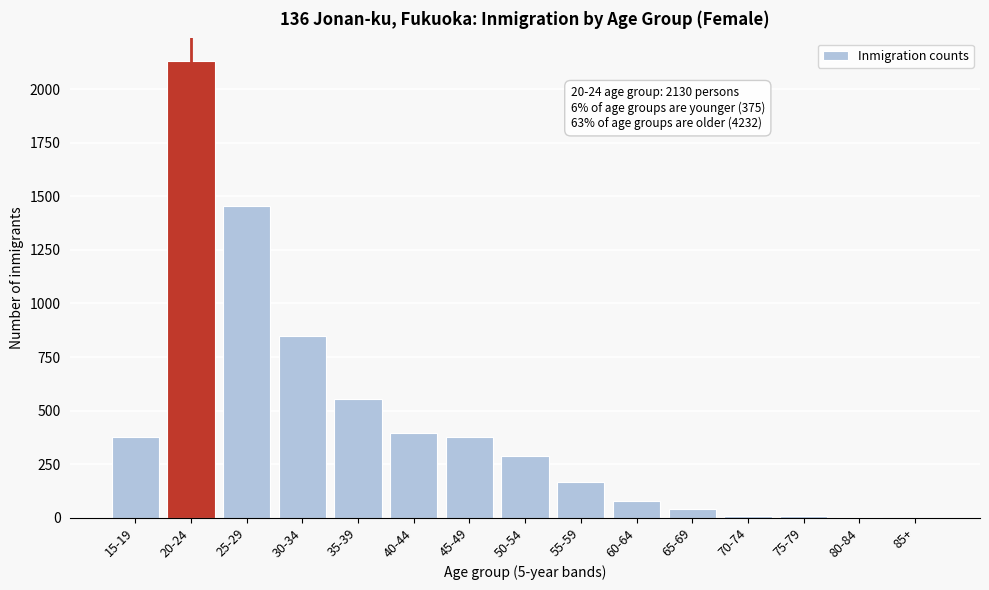

What is the change in value from 20-24 to 50-54?

-1841